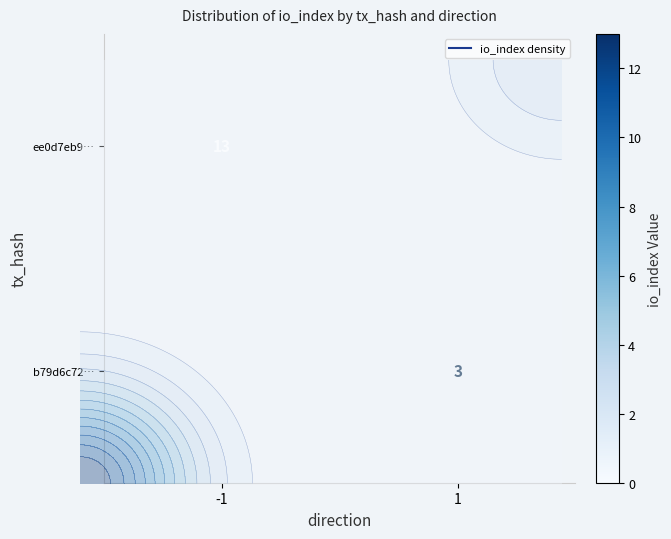

How many positive values does the b79d6c72… series have?

1